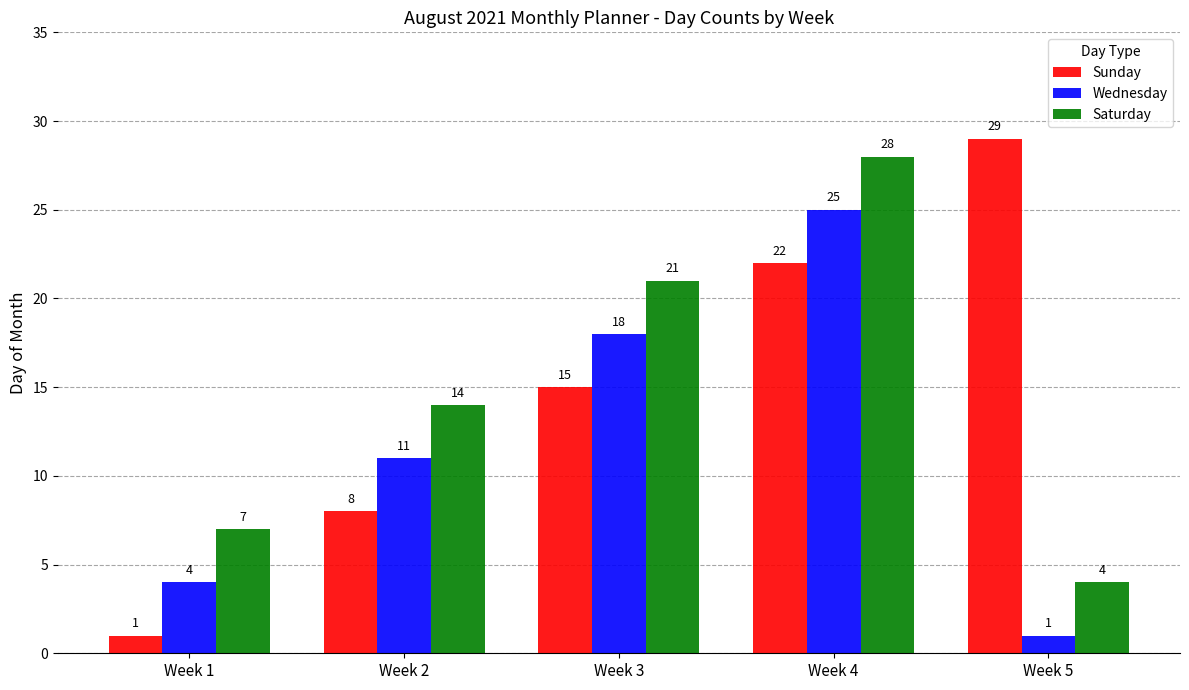

What value does the Saturday series have at Week 5?

4